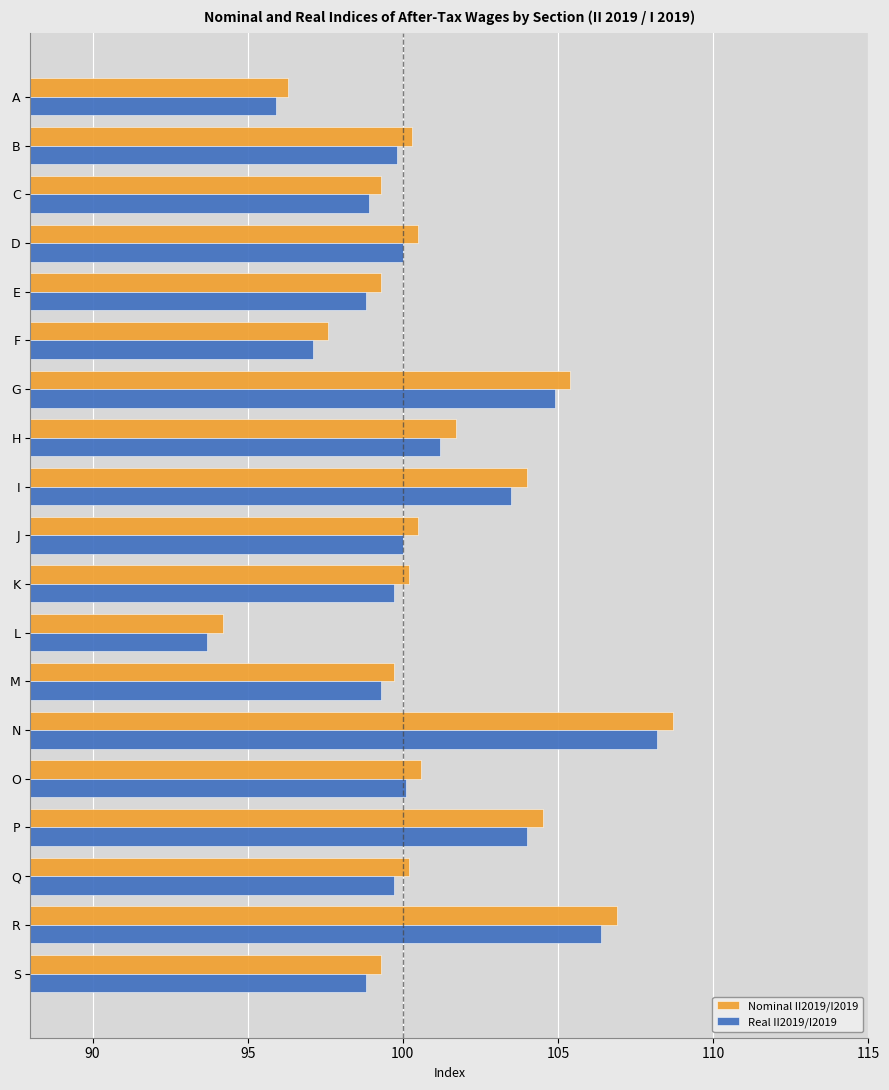

What is the approximate value of Nominal II2019/I2019 at B?

100.3